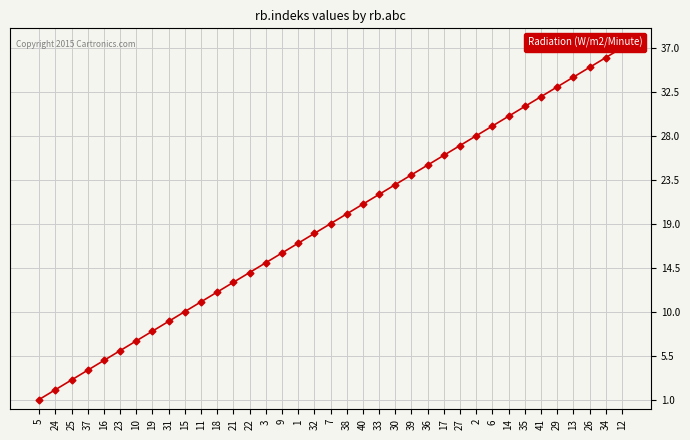

How many categories are shown in the chart?

37